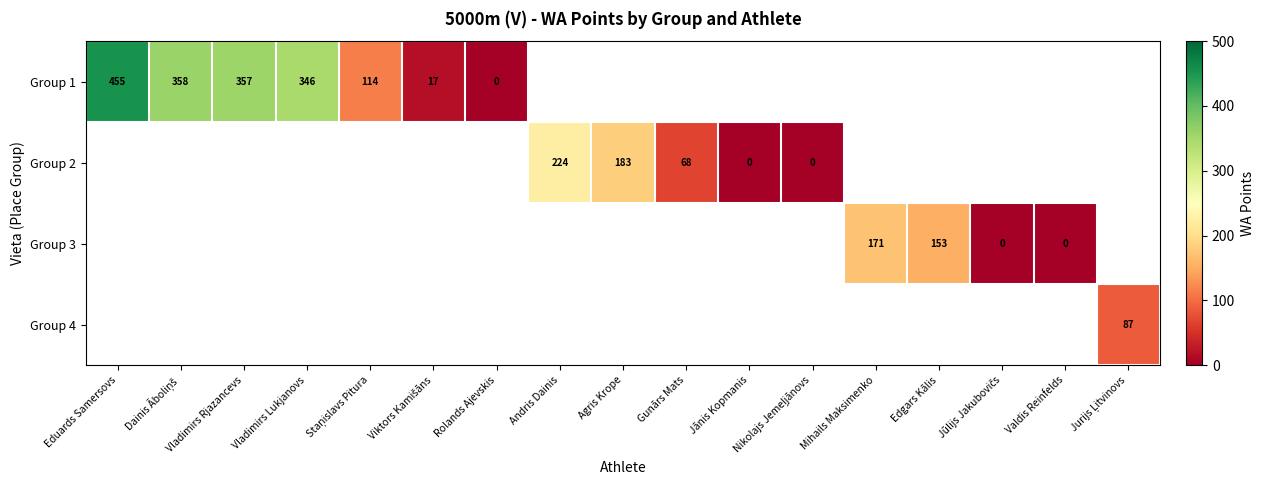

At which category does the chart reach its peak across all series?

Eduards Samersovs